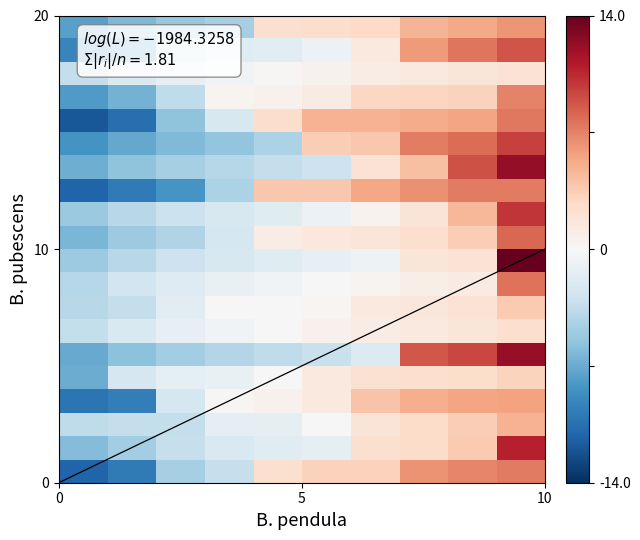

What is the smallest value displayed?

-11.8